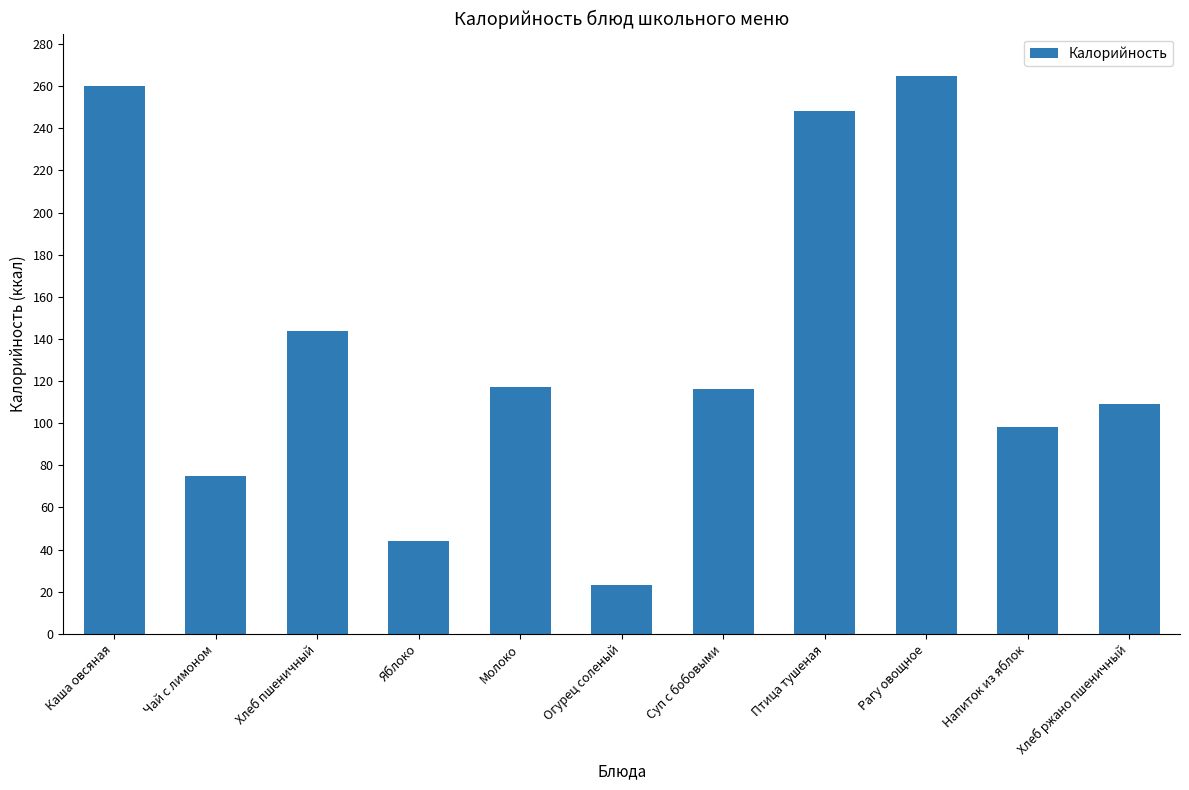

How many data points are less than 116?

5